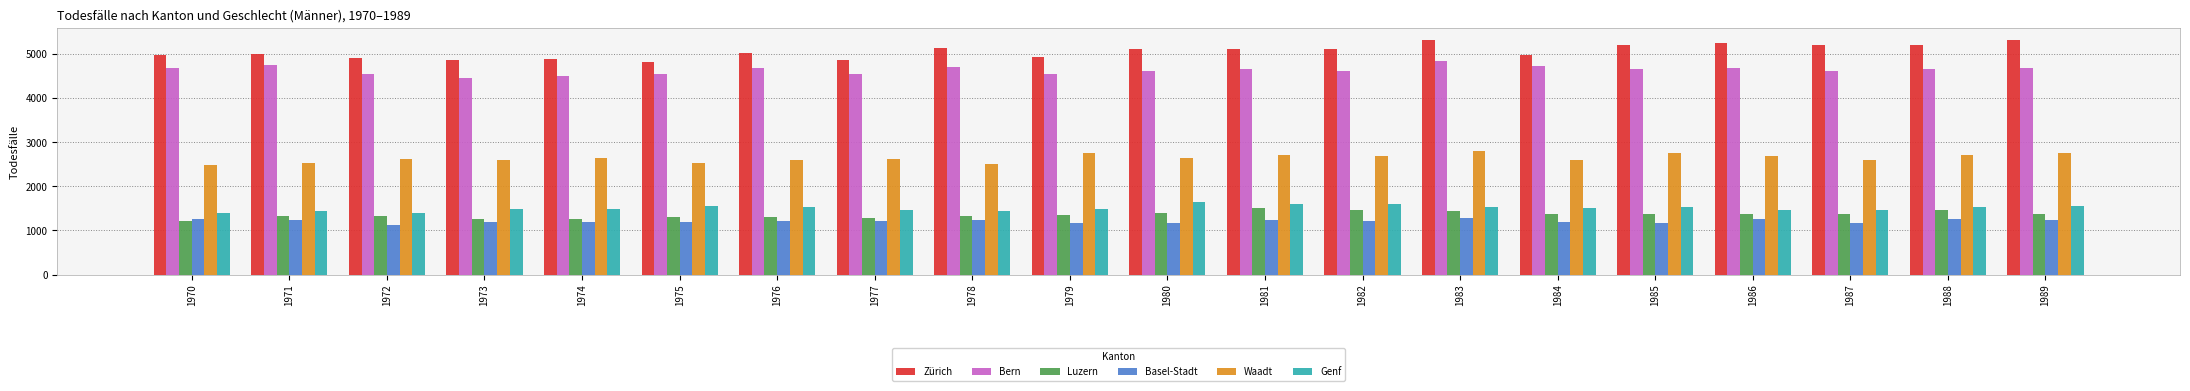

True or false: Zürich has a value of 1936 at 1988.

False